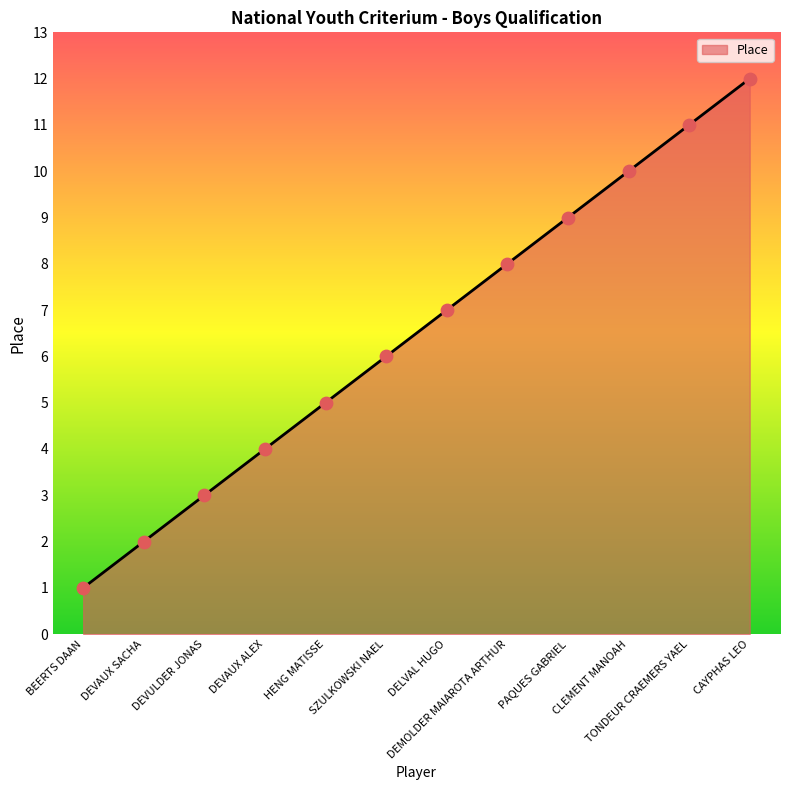

What is the ratio of the value at TONDEUR CRAEMERS YAEL to the value at CLEMENT MANOAH?

1.1